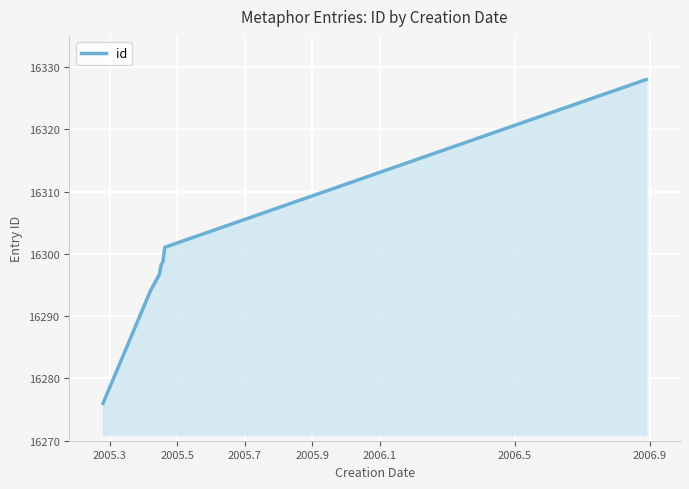

Does the chart display data point markers on the line(s)?

No